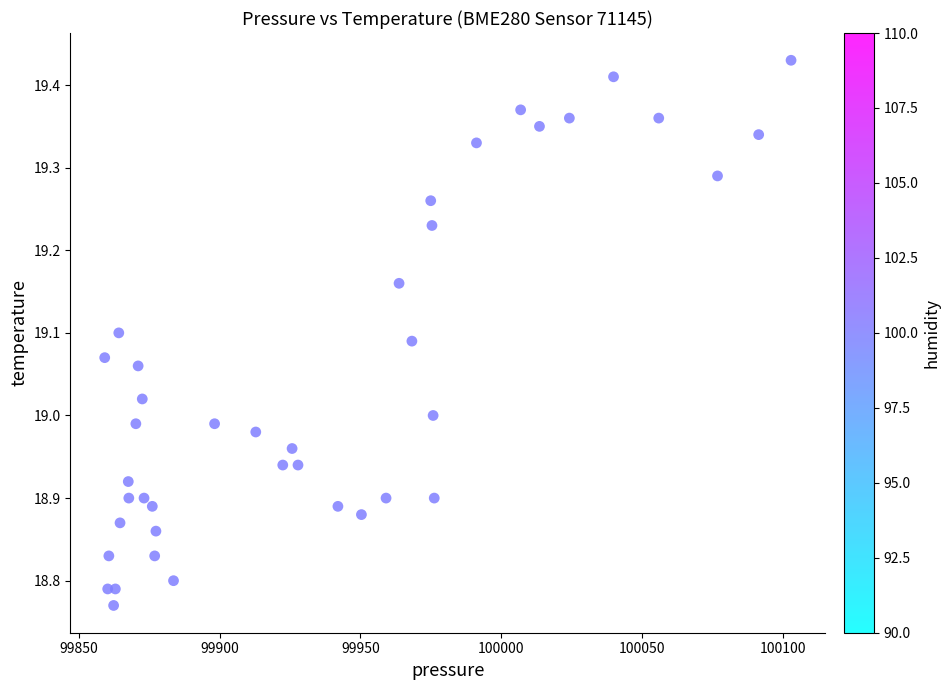

What is the range of X values (max minus min)?

243.8